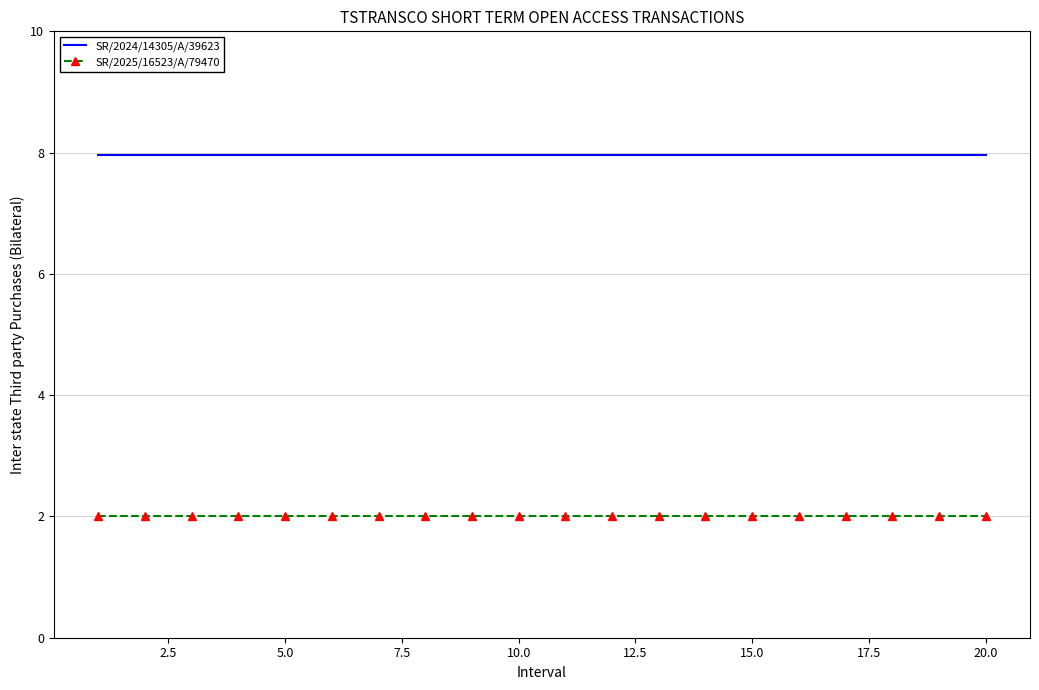

What is the average value of the SR/2024/14305/A/39623 series?

8.0